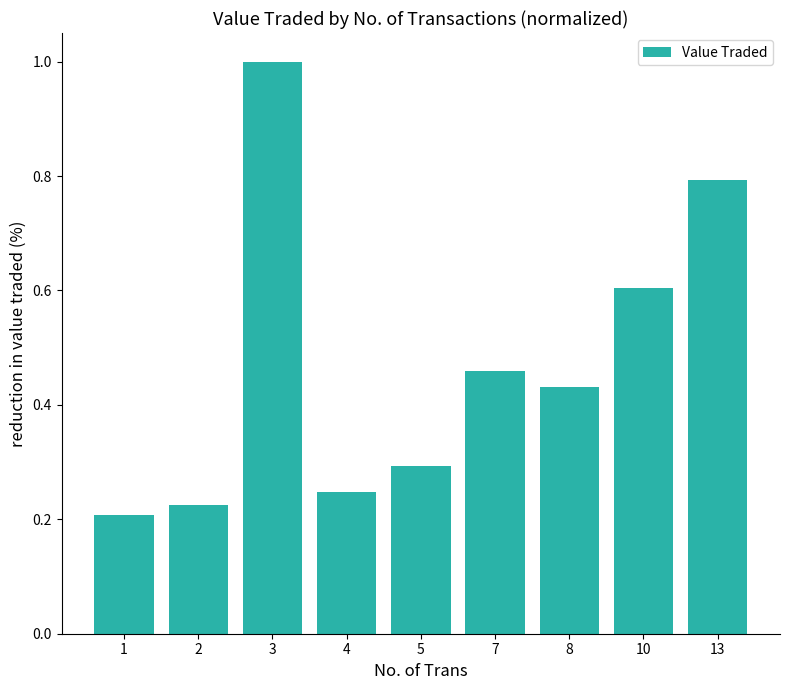

What is the sum of the values at 13 and 7?

1.3